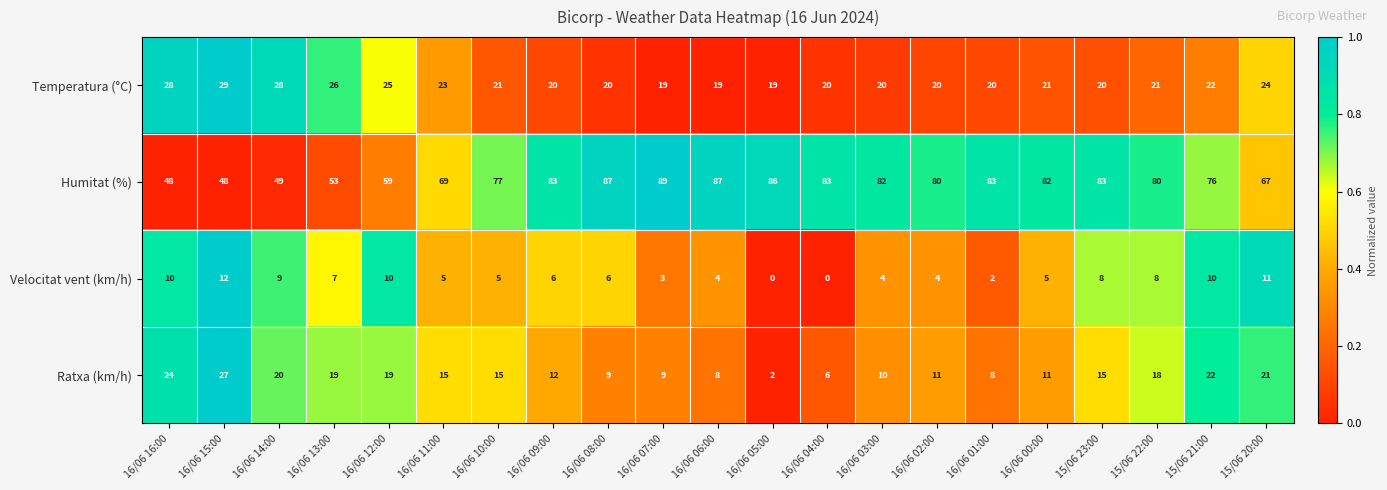

Which series changed the most between 16/06 13:00 and 16/06 09:00?

Humitat (%)